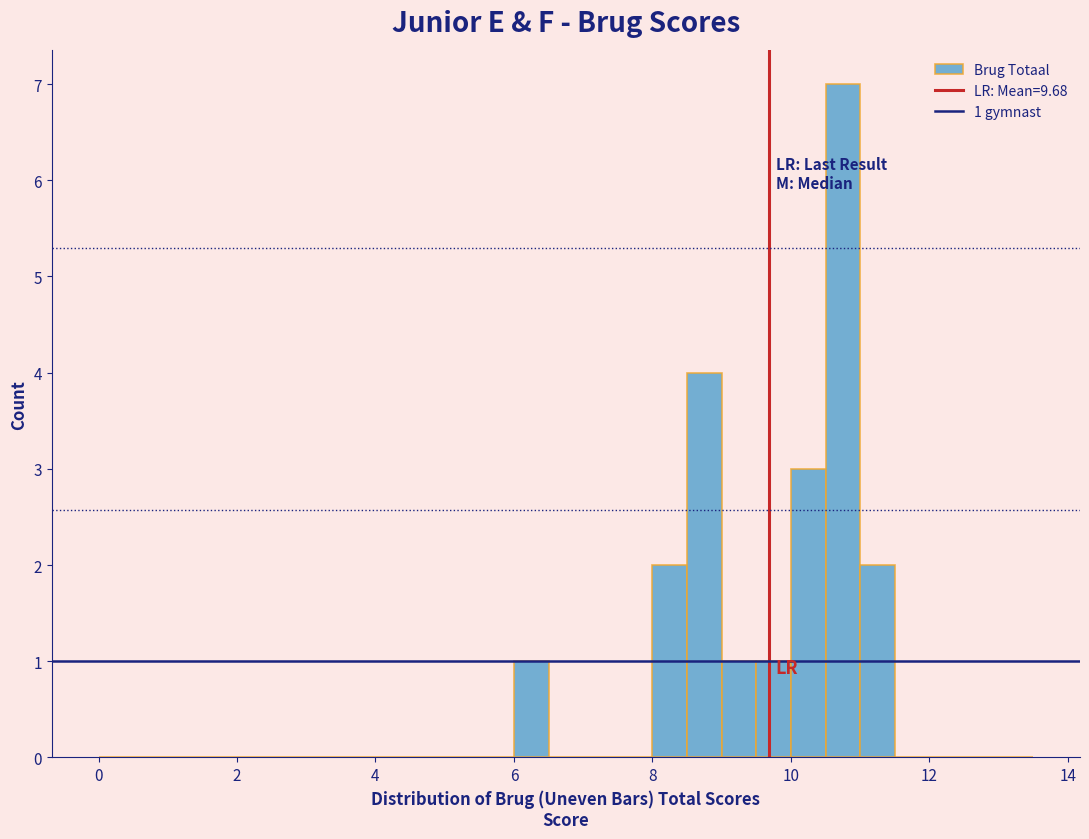

Around what value on the x-axis is the tallest bar? Give the approximate position of its centre, as read against the axis.

10.8